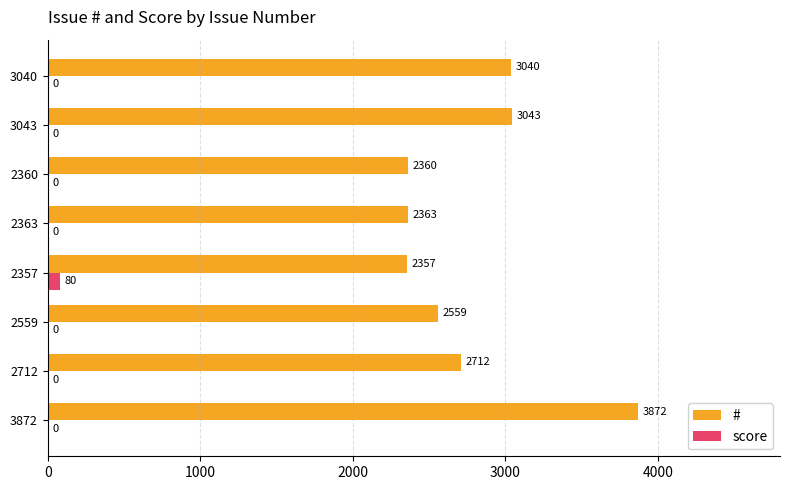

At which label does score reach its peak?

2357